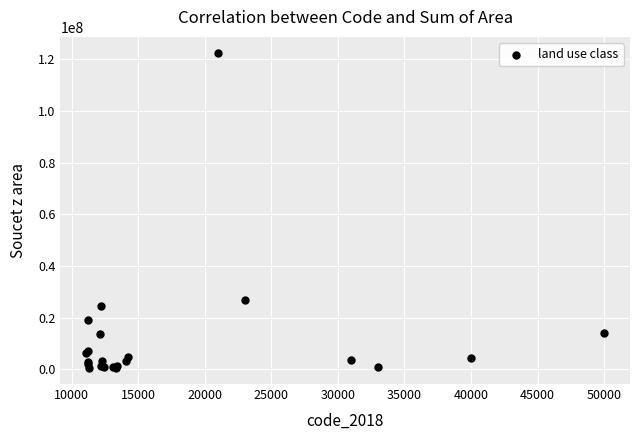

What Y value in the scatter plot is closest to 61468825?

26686453.9